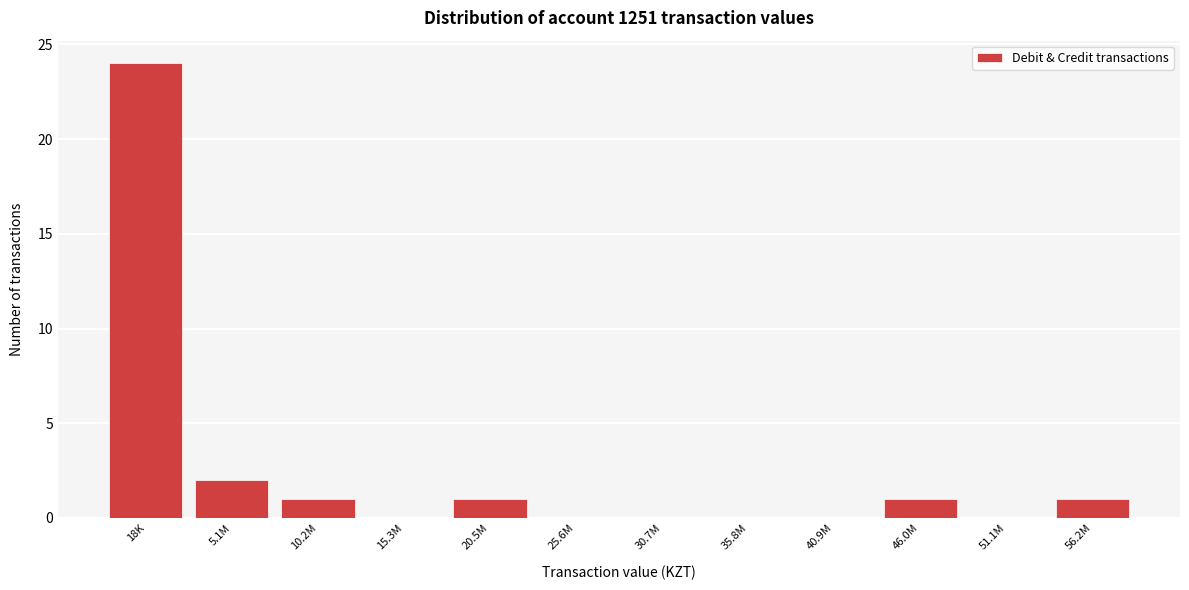

Reading left to right, list all the values displayed in this chart.

18K=24	5.1M=2	10.2M=1	15.3M=0	20.5M=1	25.6M=0	30.7M=0	35.8M=0	40.9M=0	46.0M=1	51.1M=0	56.2M=1